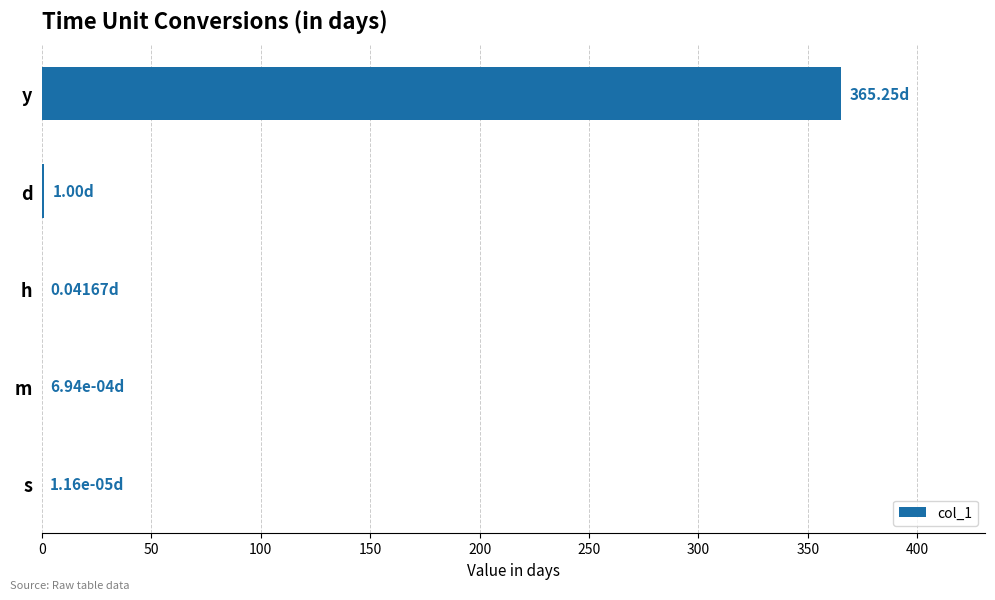

At which category does the chart reach its peak across all series?

y